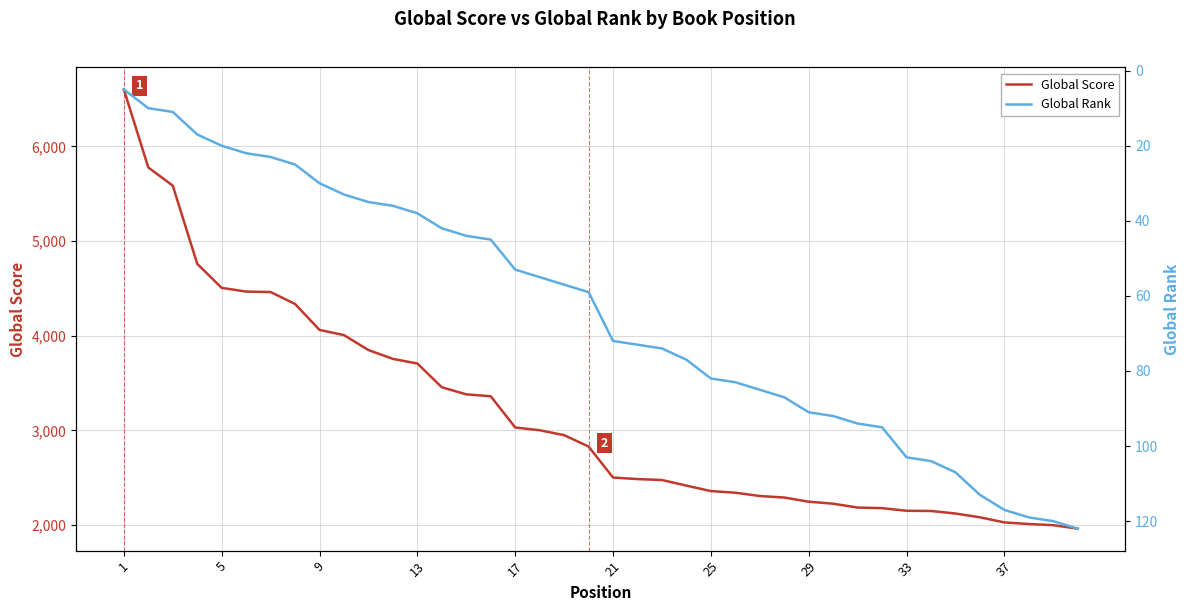

How many data points in Global Score are above 2830?

19